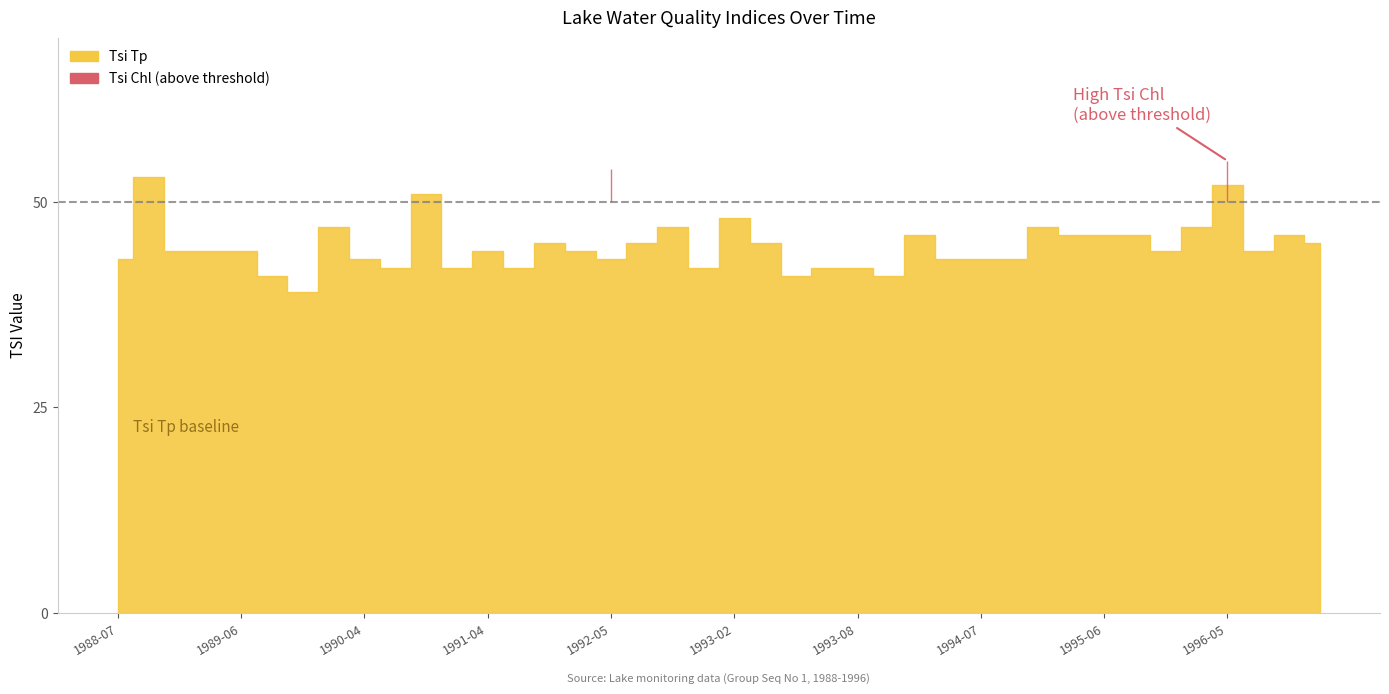

Is it true that Tsi Tp equals 67 at 1989-06?

False